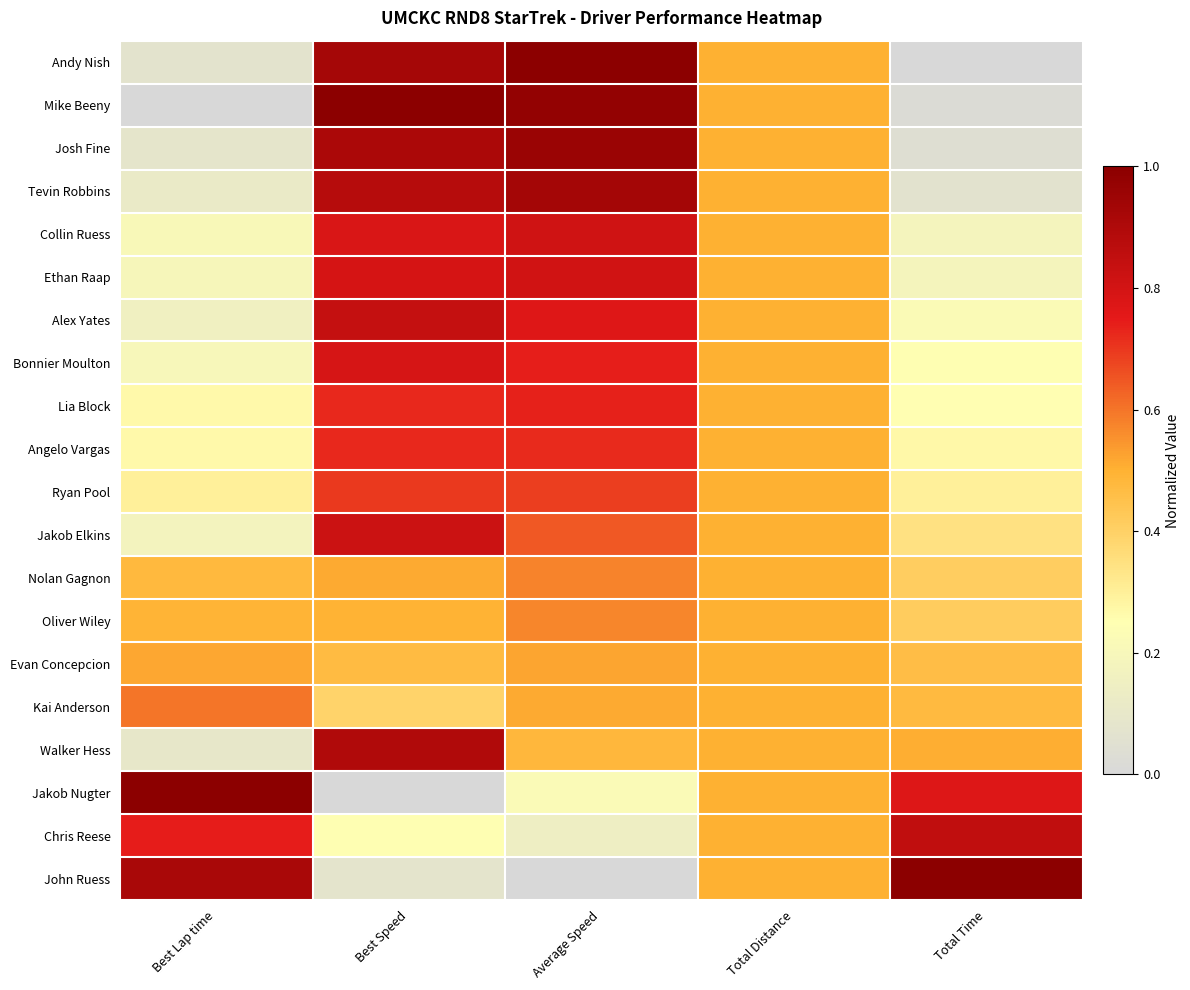

Reading left to right, extract all data points from this chart.

Andy Nish: Best Lap time=0.1	Best Speed=0.9	Average Speed=1.0	Total Distance=0.5	Total Time=0.0
Mike Beeny: Best Lap time=0.0	Best Speed=1.0	Average Speed=1.0	Total Distance=0.5	Total Time=0.0
Josh Fine: Best Lap time=0.1	Best Speed=0.9	Average Speed=1.0	Total Distance=0.5	Total Time=0.0
Tevin Robbins: Best Lap time=0.1	Best Speed=0.9	Average Speed=0.9	Total Distance=0.5	Total Time=0.1
Collin Ruess: Best Lap time=0.2	Best Speed=0.8	Average Speed=0.8	Total Distance=0.5	Total Time=0.2
Ethan Raap: Best Lap time=0.2	Best Speed=0.8	Average Speed=0.8	Total Distance=0.5	Total Time=0.2
Alex Yates: Best Lap time=0.2	Best Speed=0.8	Average Speed=0.8	Total Distance=0.5	Total Time=0.2
Bonnier Moulton: Best Lap time=0.2	Best Speed=0.8	Average Speed=0.7	Total Distance=0.5	Total Time=0.2
Lia Block: Best Lap time=0.3	Best Speed=0.7	Average Speed=0.7	Total Distance=0.5	Total Time=0.3
Angelo Vargas: Best Lap time=0.3	Best Speed=0.7	Average Speed=0.7	Total Distance=0.5	Total Time=0.3
Ryan Pool: Best Lap time=0.3	Best Speed=0.7	Average Speed=0.7	Total Distance=0.5	Total Time=0.3
Jakob Elkins: Best Lap time=0.2	Best Speed=0.8	Average Speed=0.6	Total Distance=0.5	Total Time=0.3
Nolan Gagnon: Best Lap time=0.5	Best Speed=0.5	Average Speed=0.6	Total Distance=0.5	Total Time=0.4
Oliver Wiley: Best Lap time=0.5	Best Speed=0.5	Average Speed=0.6	Total Distance=0.5	Total Time=0.4
Evan Concepcion: Best Lap time=0.5	Best Speed=0.5	Average Speed=0.5	Total Distance=0.5	Total Time=0.5
Kai Anderson: Best Lap time=0.6	Best Speed=0.4	Average Speed=0.5	Total Distance=0.5	Total Time=0.5
Walker Hess: Best Lap time=0.1	Best Speed=0.9	Average Speed=0.5	Total Distance=0.5	Total Time=0.5
Jakob Nugter: Best Lap time=1.0	Best Speed=0.0	Average Speed=0.2	Total Distance=0.5	Total Time=0.8
Chris Reese: Best Lap time=0.7	Best Speed=0.2	Average Speed=0.1	Total Distance=0.5	Total Time=0.9
John Ruess: Best Lap time=0.9	Best Speed=0.1	Average Speed=0.0	Total Distance=0.5	Total Time=1.0